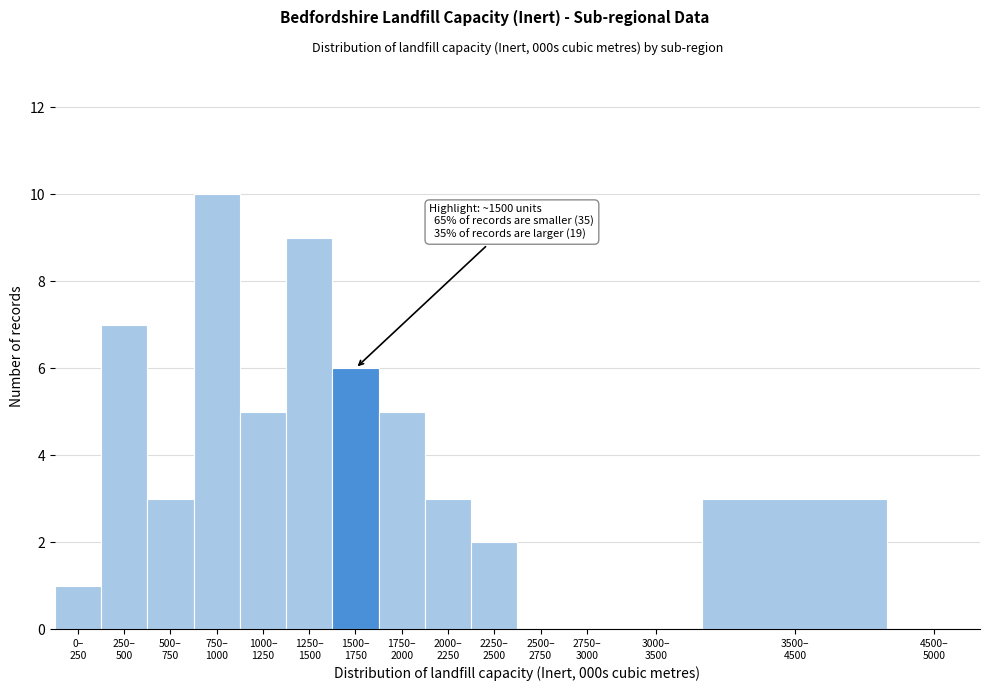

What is the sum of all values?

54